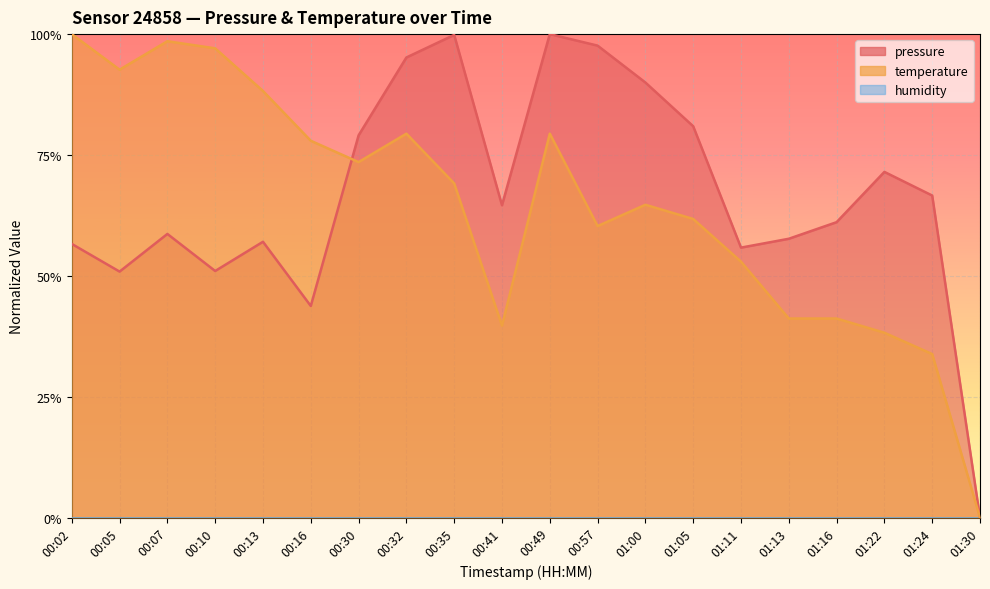

Is it true that temperature equals 0.6 at 01:24?

False